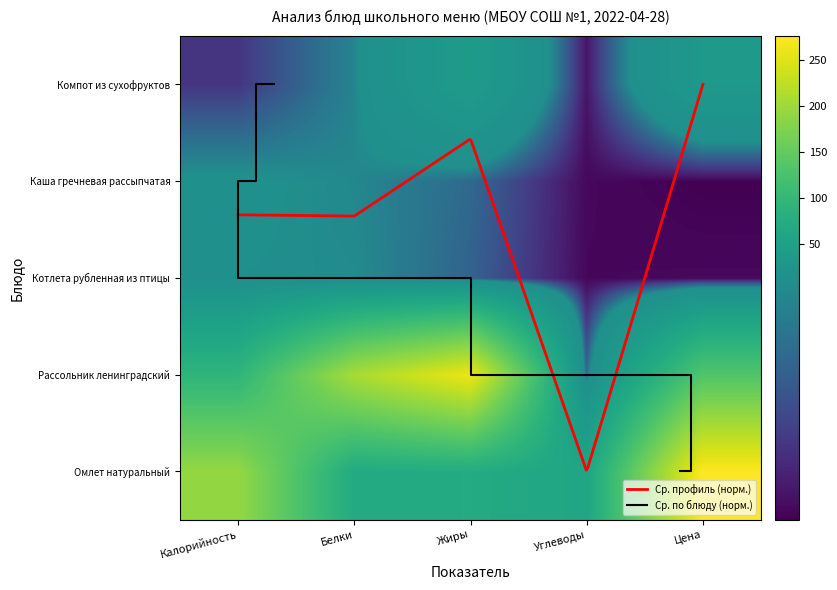

How many categories are shown in the chart?

5